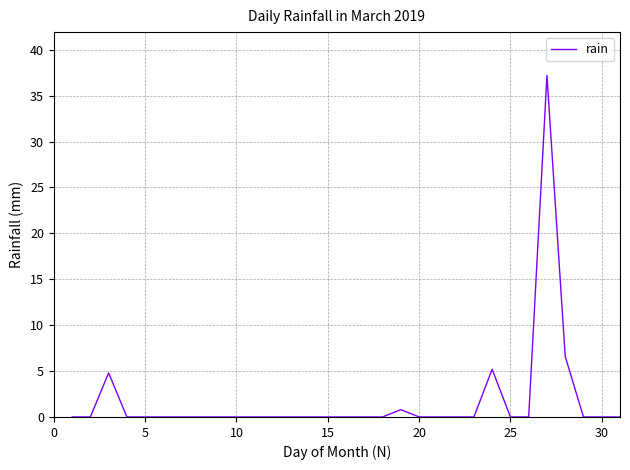

What is the difference between the maximum and minimum values?

37.2